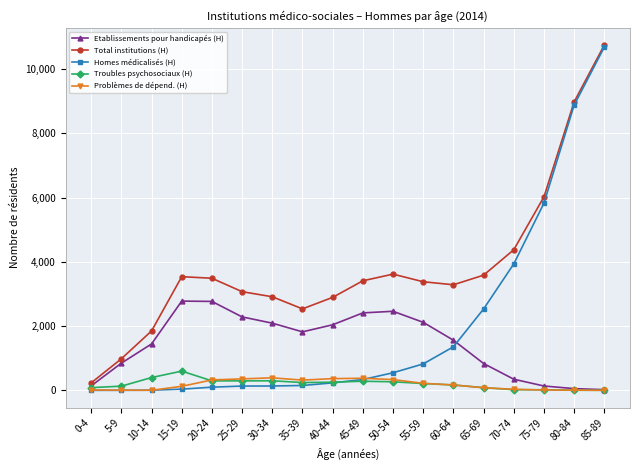

Which series changed the most between 0-4 and 30-34?

Total institutions (H)